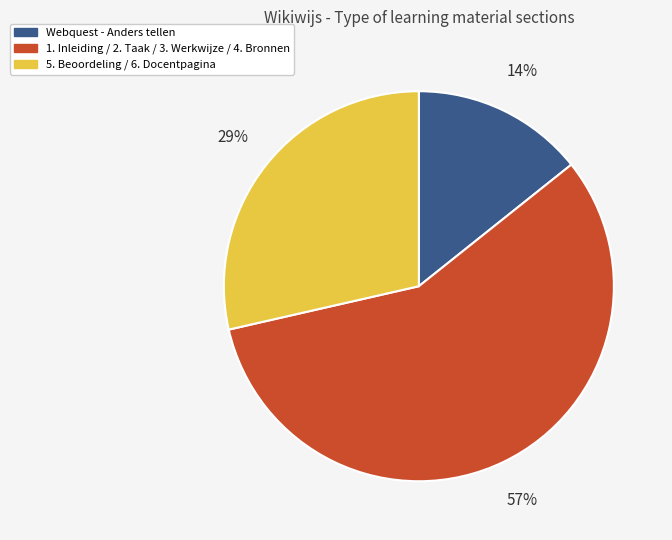

Is there any slice that represents more than half of the pie?

Yes